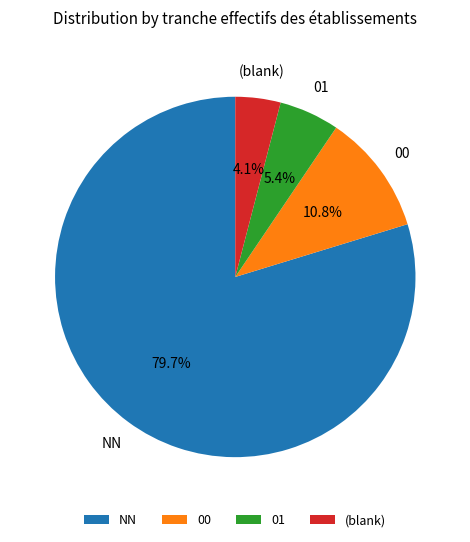

True or false: 00 accounts for 52% of the total.

False